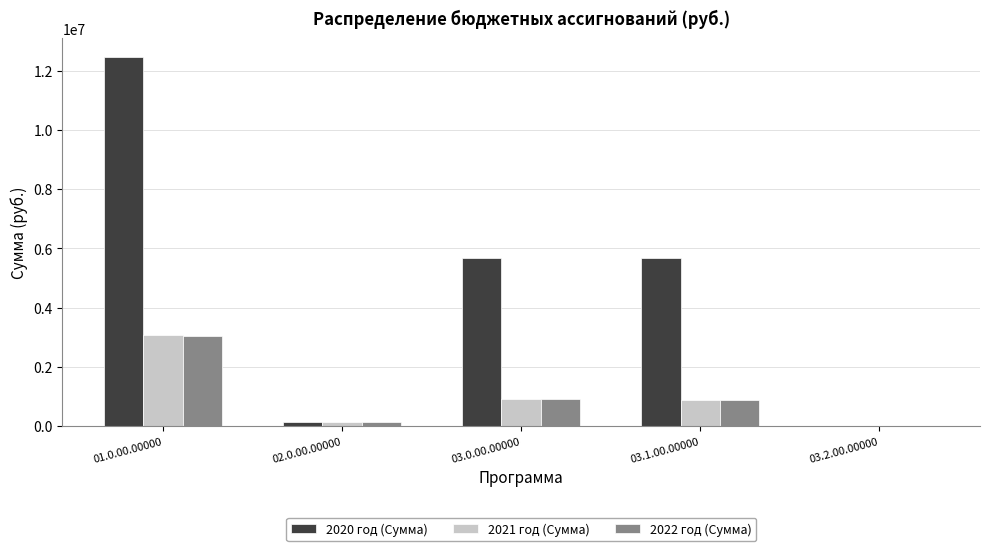

Are the bars grouped side by side (vs. stacked)?

Yes